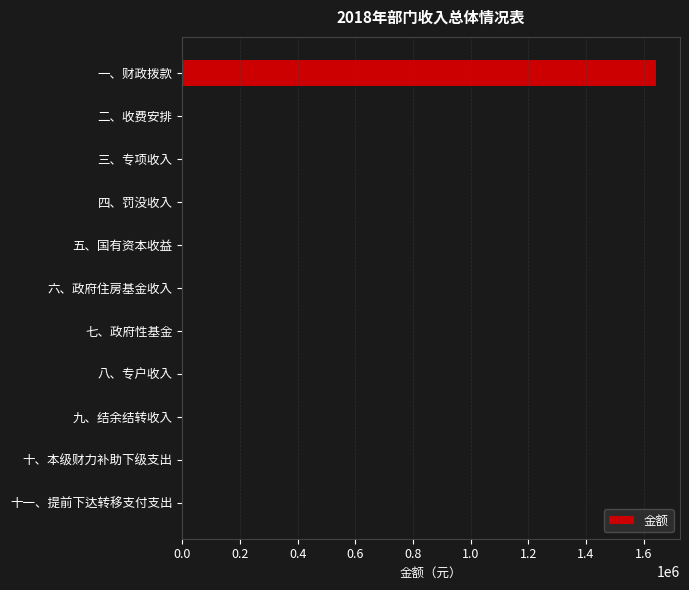

What is the change in value from 一、财政拨款 to 二、收费安排?

-1643304.4